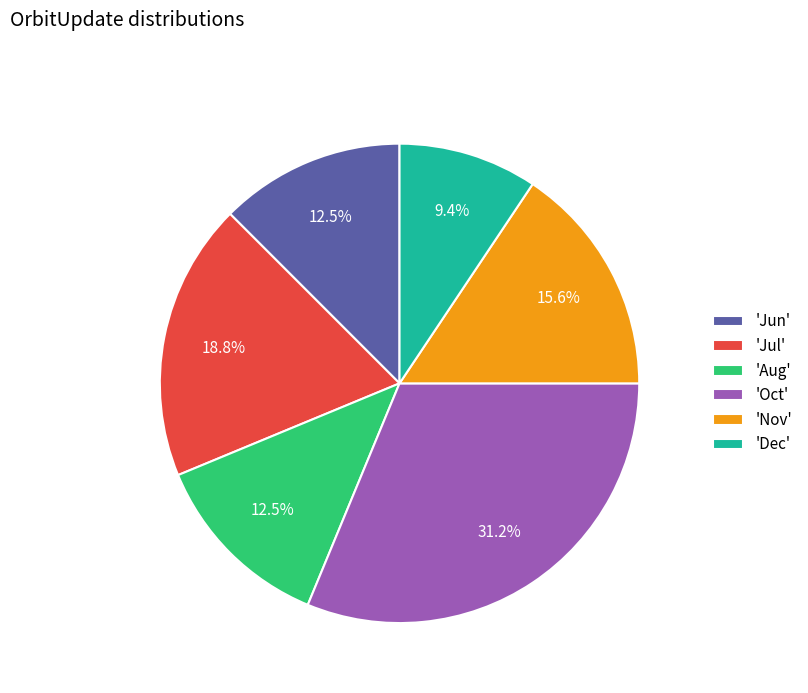

Is the sum of 'Dec' and 'Jun' greater than half?

No